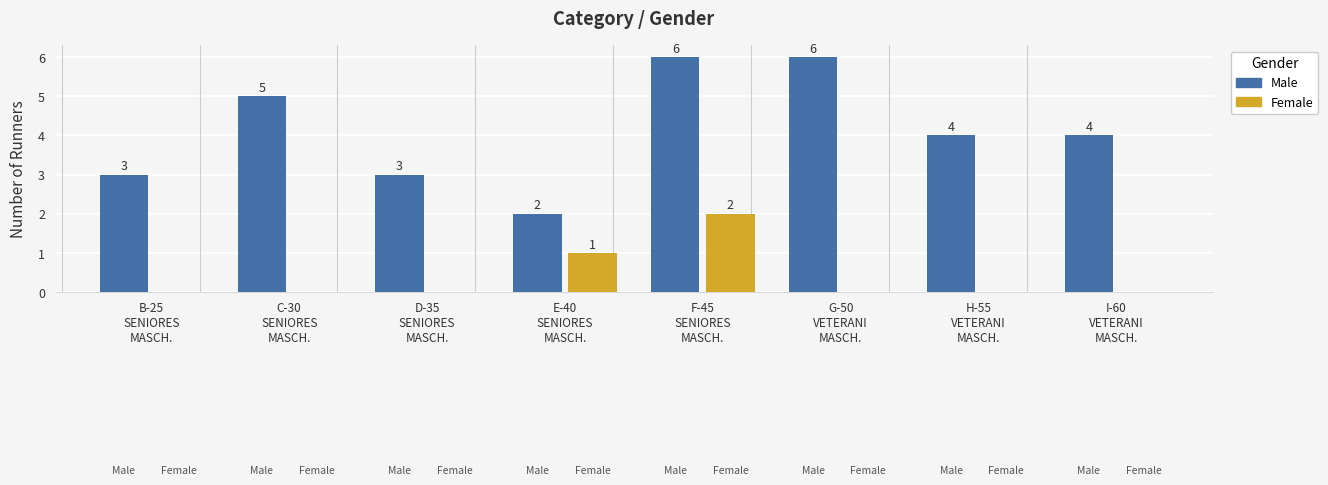

What is the spread (max minus min) of values at H-55
VETERANI
MASCH.?

4